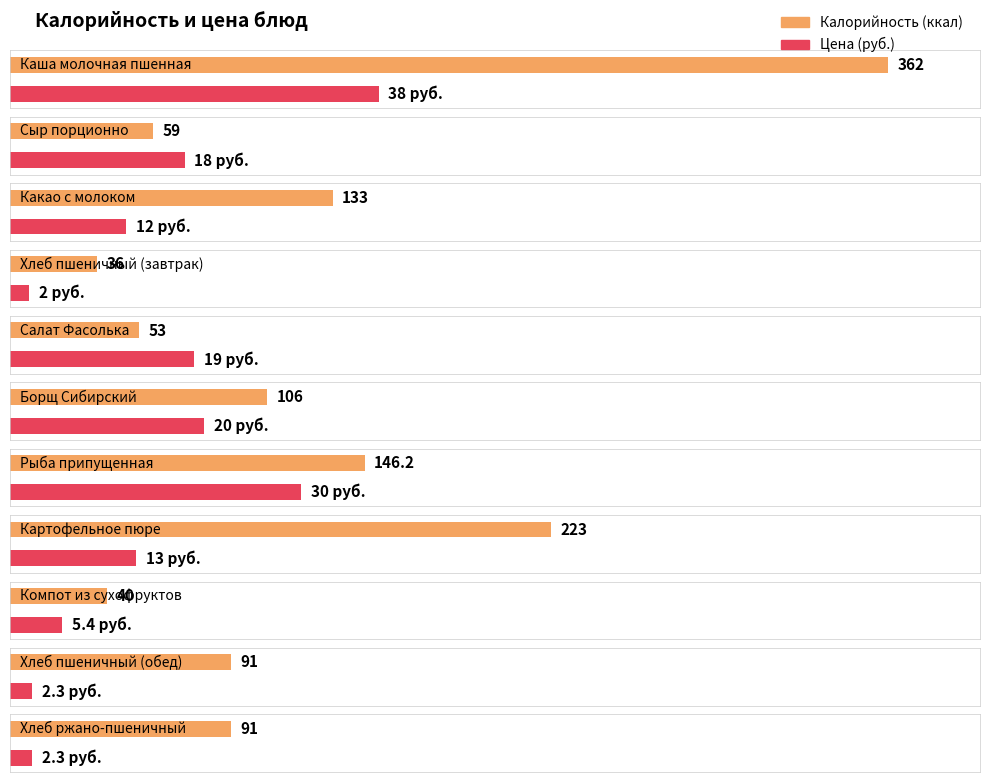

What is the total value across all series at Хлеб пшеничный (завтрак)?

38.0